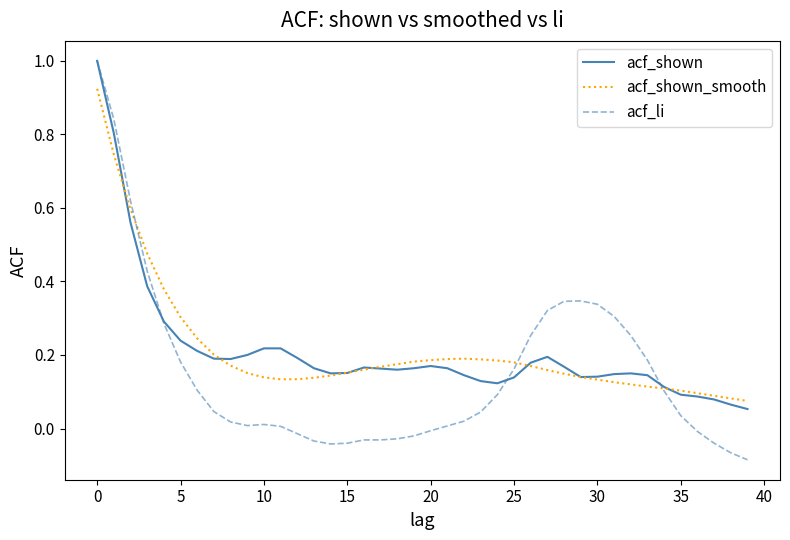

What are all the series names shown in the legend?

acf_shown, acf_shown_smooth, acf_li